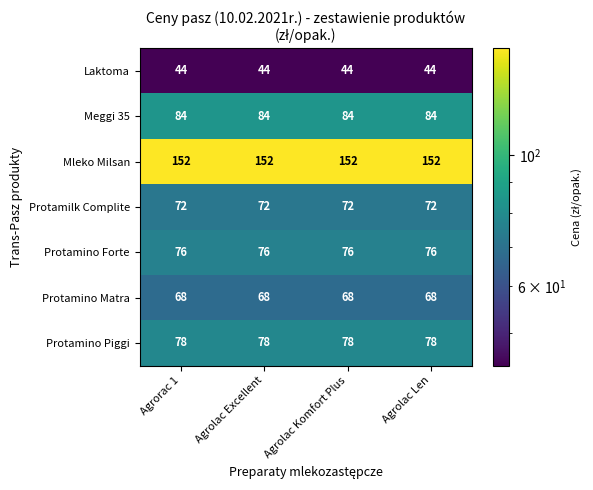

List the series in order of their peak value, highest first.

Mleko Milsan, Meggi 35, Protamino Piggi, Protamino Forte, Protamilk Complite, Protamino Matra, Laktoma